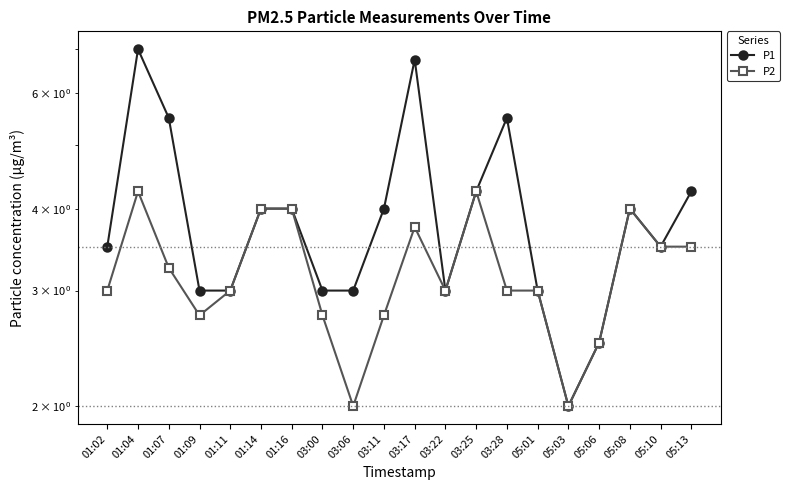

How many data points in P1 are above 4?

6